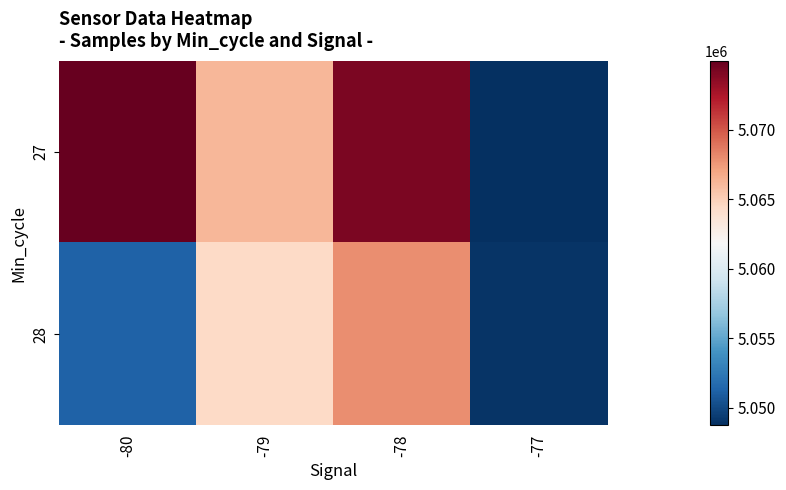

Reading left to right, what are all the values shown in this chart?

27: -80=5074965	-79=5066192	-78=5074232	-77=5048733
28: -80=5051224	-79=5064458	-78=5067989	-77=5048955